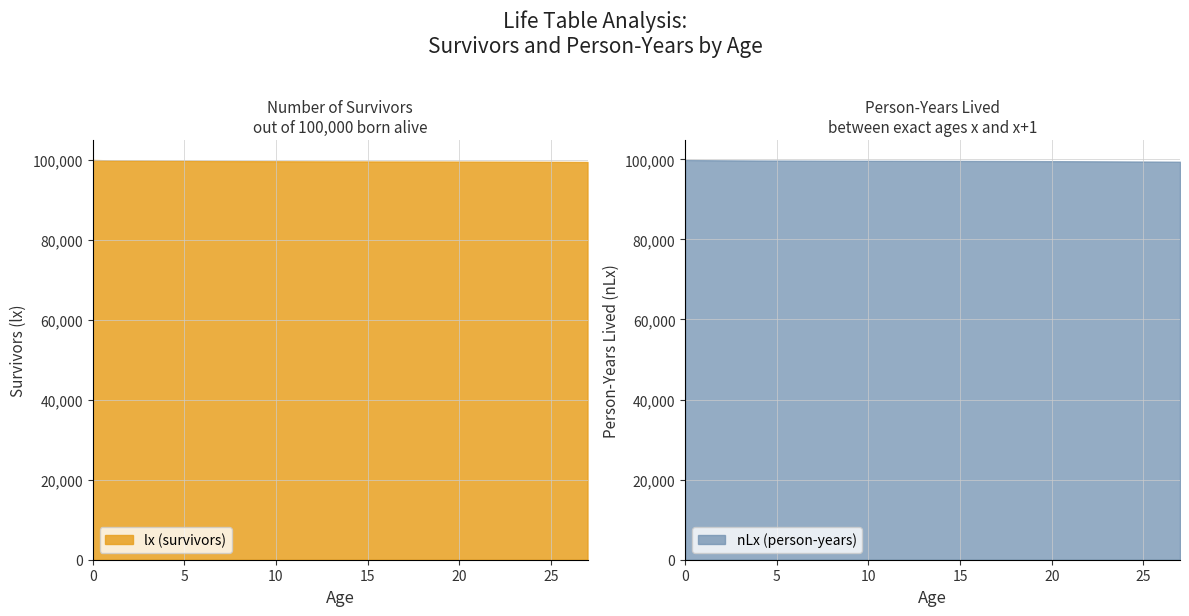

Is it true that the value at 19 is 99547?

True